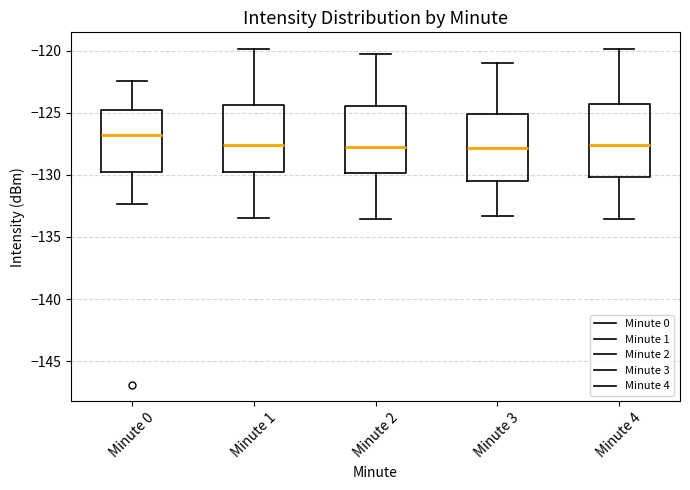

Reading left to right, read every box against the y-axis: the position of its median line, the range the box covers, and the ends of its whiskers. The values are not printed on the chart, so give them approximately, as read against the axis.

Minute 0: median -127.0, box -129.5 to -125.0, whiskers -132.5 to -122.5
Minute 1: median -127.5, box -130.0 to -124.5, whiskers -133.5 to -120.0
Minute 2: median -127.5, box -130.0 to -124.5, whiskers -133.5 to -120.0
Minute 3: median -128.0, box -130.5 to -125.0, whiskers -133.5 to -121.0
Minute 4: median -127.5, box -130.0 to -124.5, whiskers -133.5 to -120.0